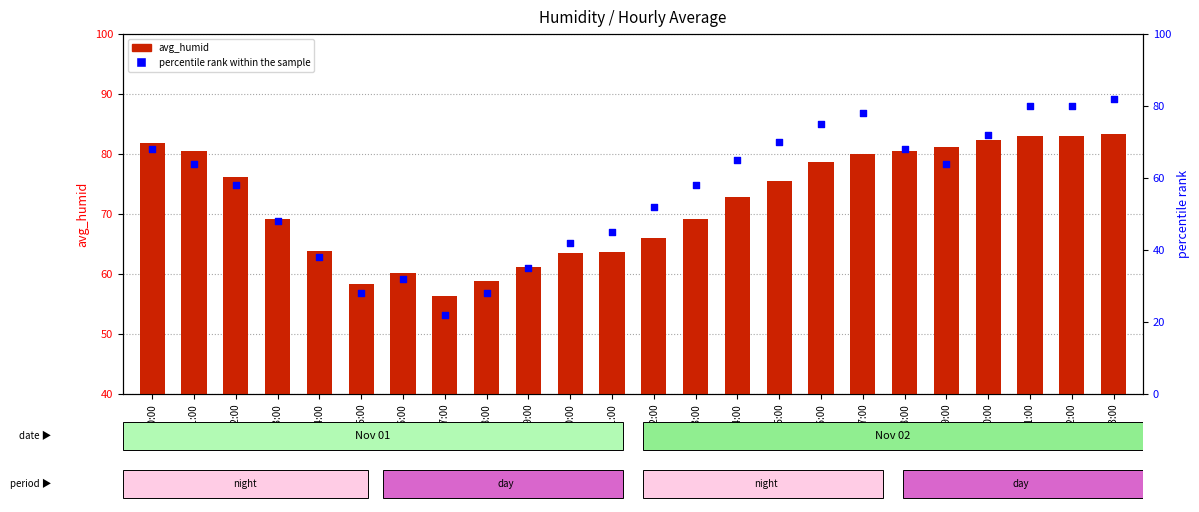

What are all the series names shown in the legend?

avg_humid, percentile rank within the sample